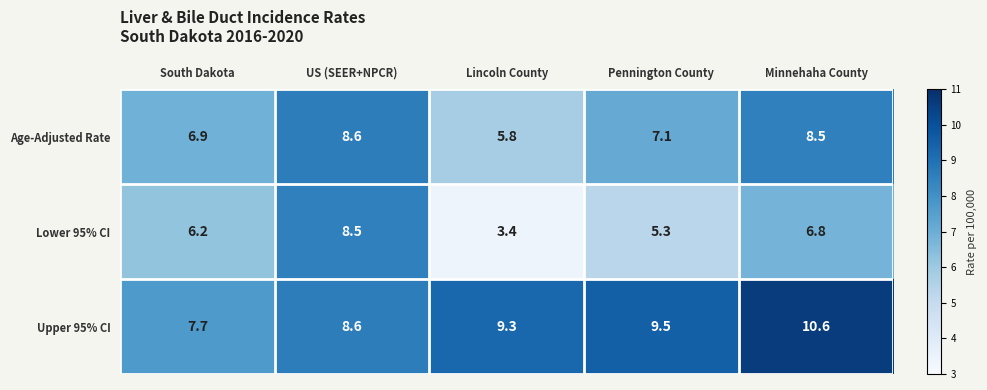

What is the difference between the Lower 95% CI values at Minnehaha County and US (SEER+NPCR)?

1.7